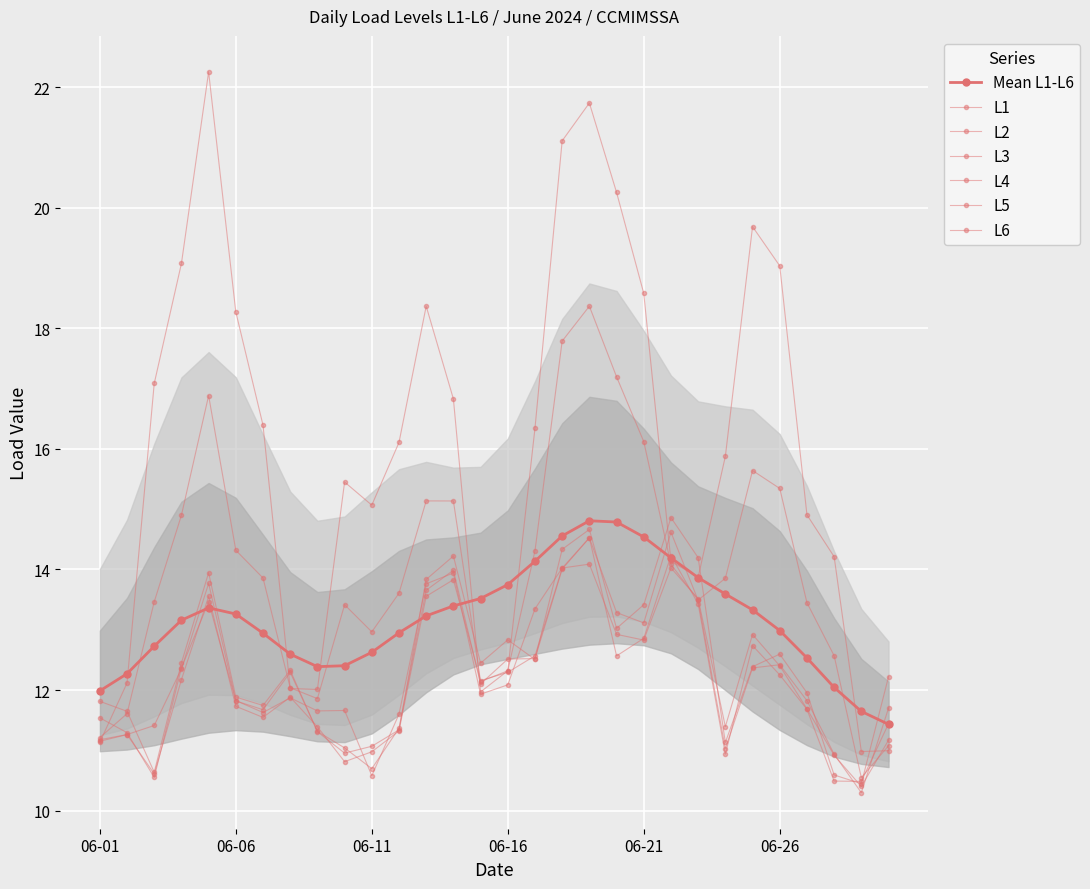

What is the sum of the L1 values at 2024-06-08 and 2024-06-24?

23.5